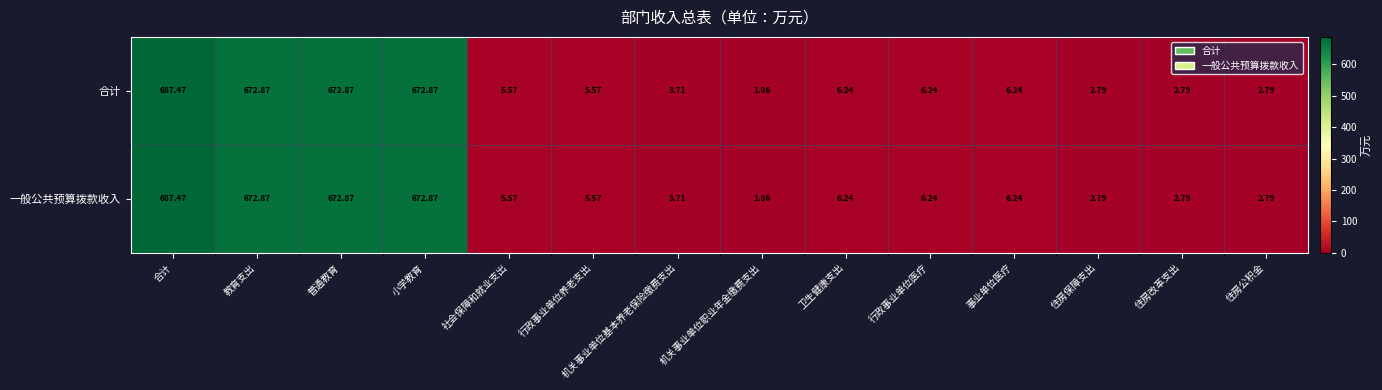

At which label does 一般公共预算拨款收入 reach its minimum?

机关事业单位职业年金缴费支出